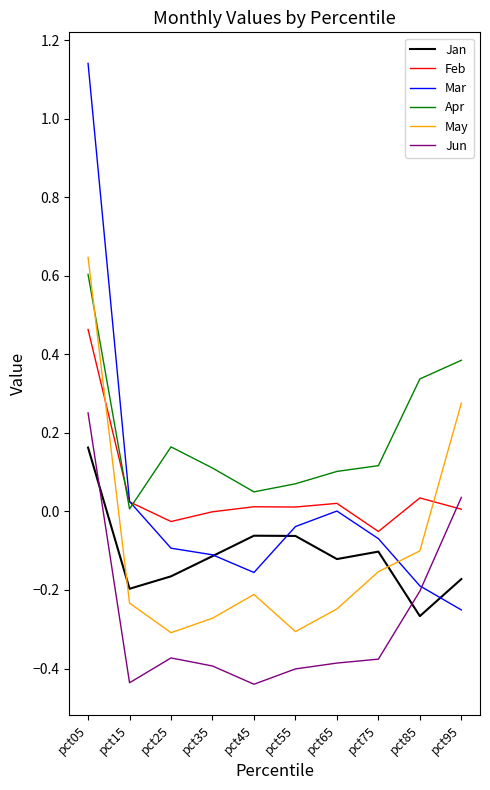

True or false: Feb and Jan cross at least once.

False